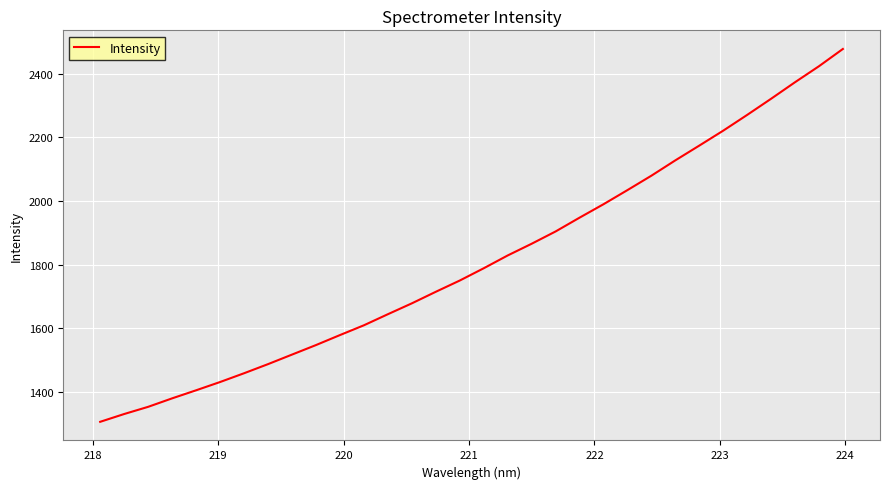

What is the smallest value displayed?

1304.9